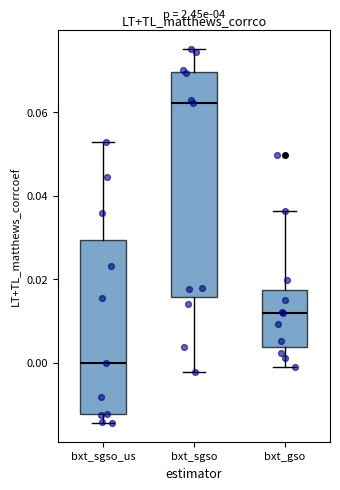

Which box is the tallest, from its lower edge to its upper edge?

bxt_sgso